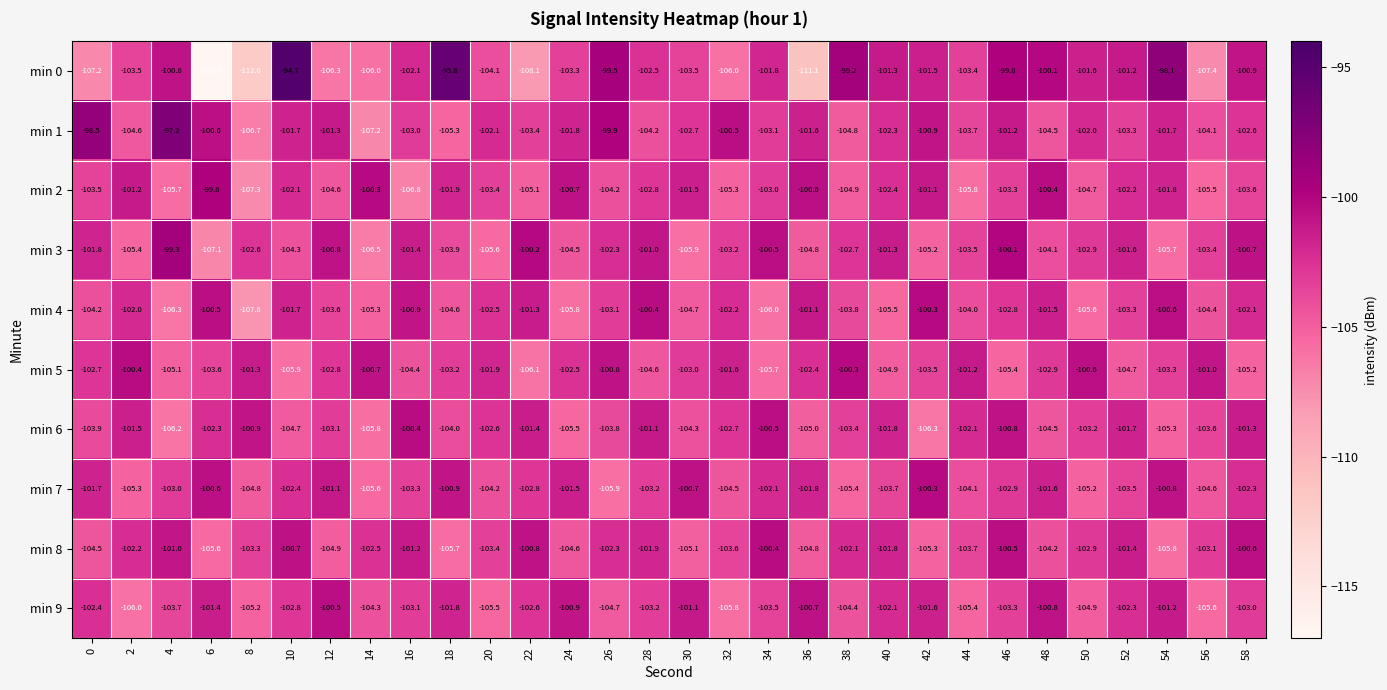

What is the sum of the min 7 values at 22 and 10?

-205.2